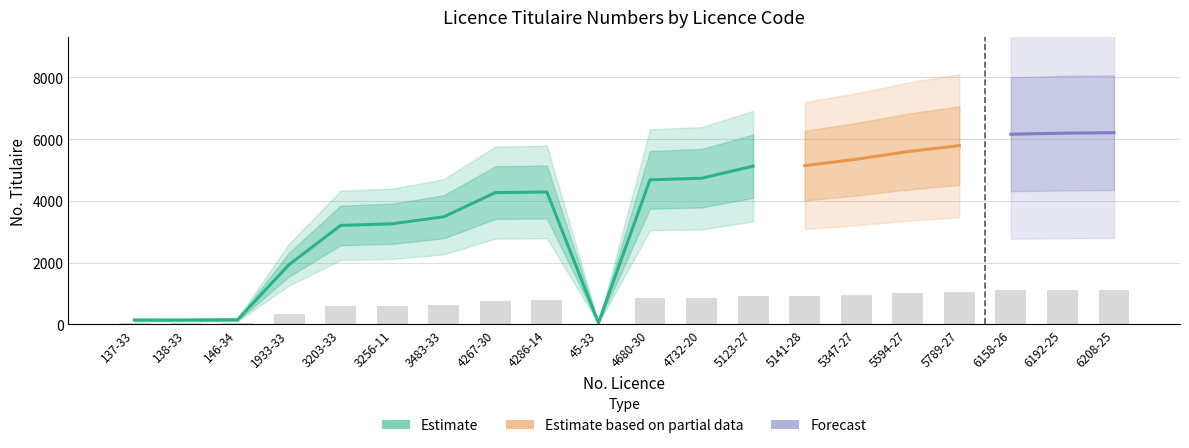

What is the label of the 20th bar from the right?

137-33